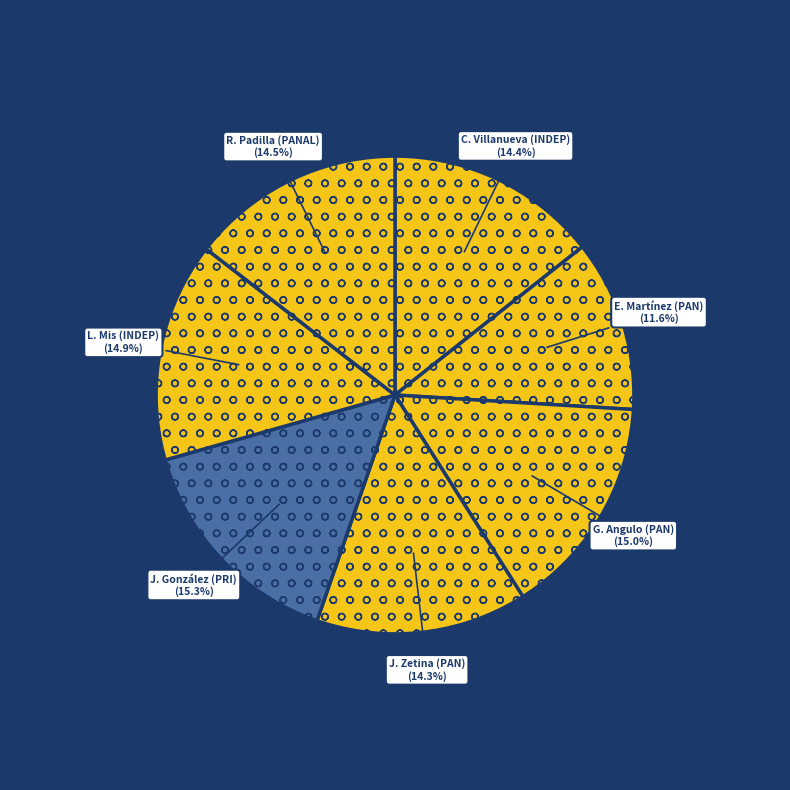

Which category has the smallest portion of the pie?

Eduardo Lorenzo Martínez Arcila (XV)